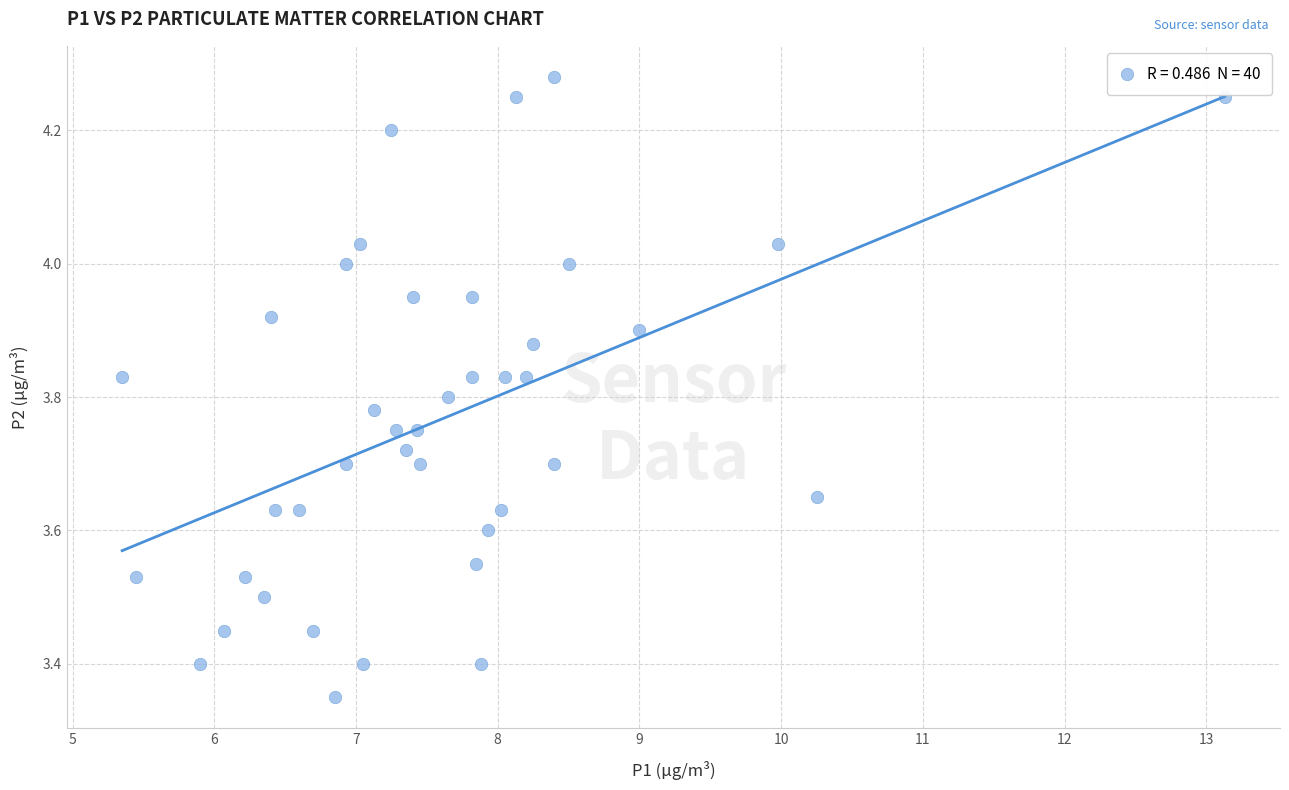

What is the range of X values (max minus min)?

7.8